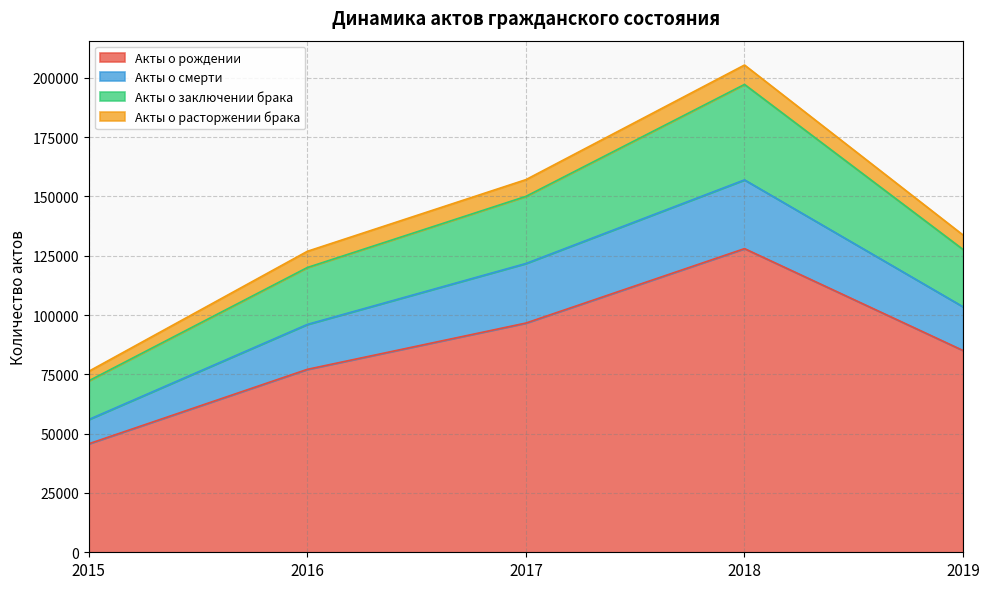

How many interior local peaks does the Акты о смерти series have?

1